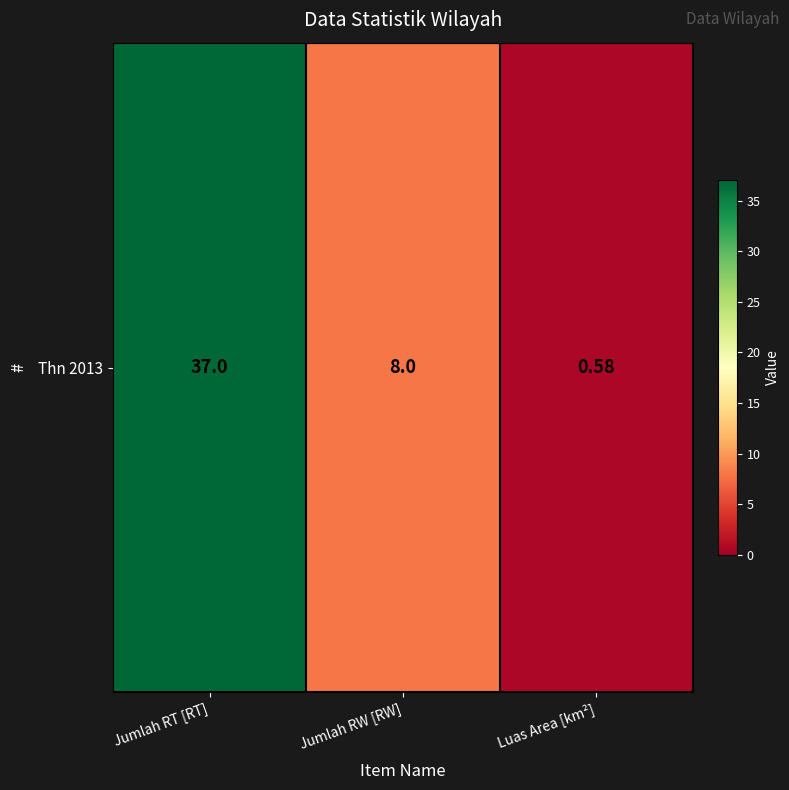

Which has a higher value, Jumlah RT [RT] or Jumlah RW [RW]?

Jumlah RT [RT]